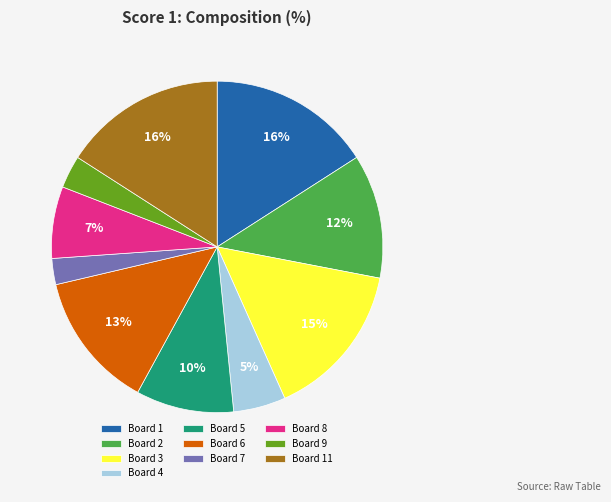

Which has a higher value, Board 2 or Board 6?

Board 6